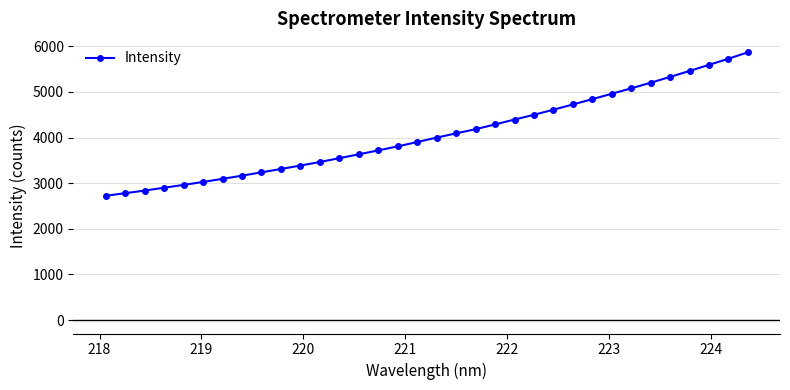

What is the smallest value displayed?

2724.5